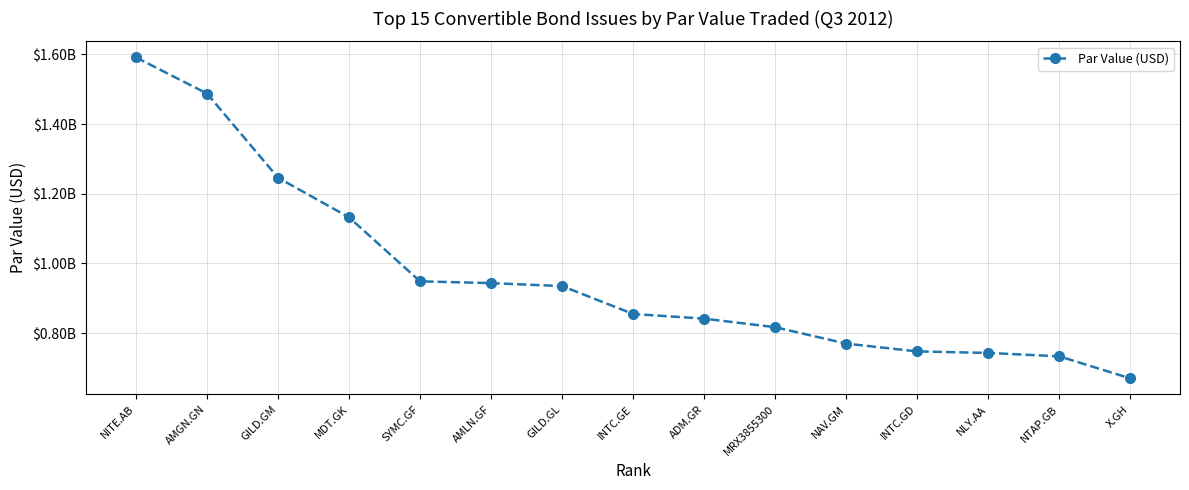

The value at ADM.GR is 841338000. True or false?

True